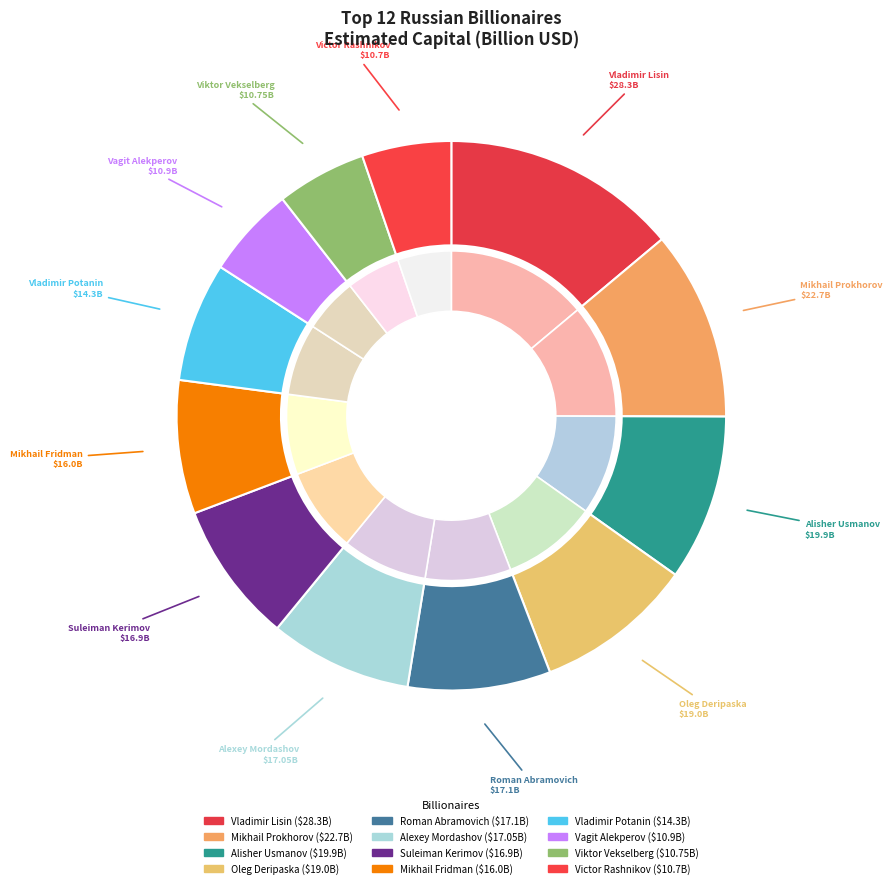

Does any single category account for the majority?

No